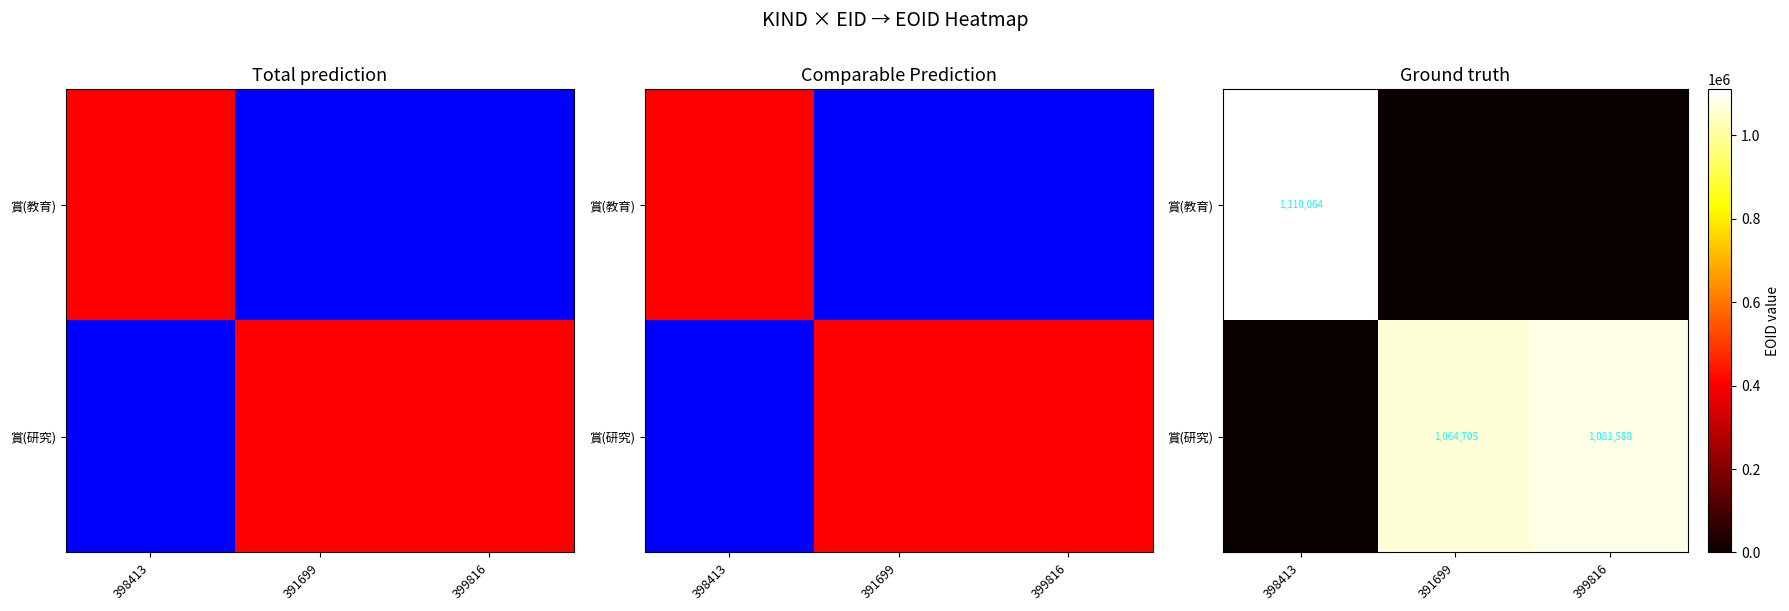

Between 398413 and 399816, which series saw the biggest shift?

賞(教育)